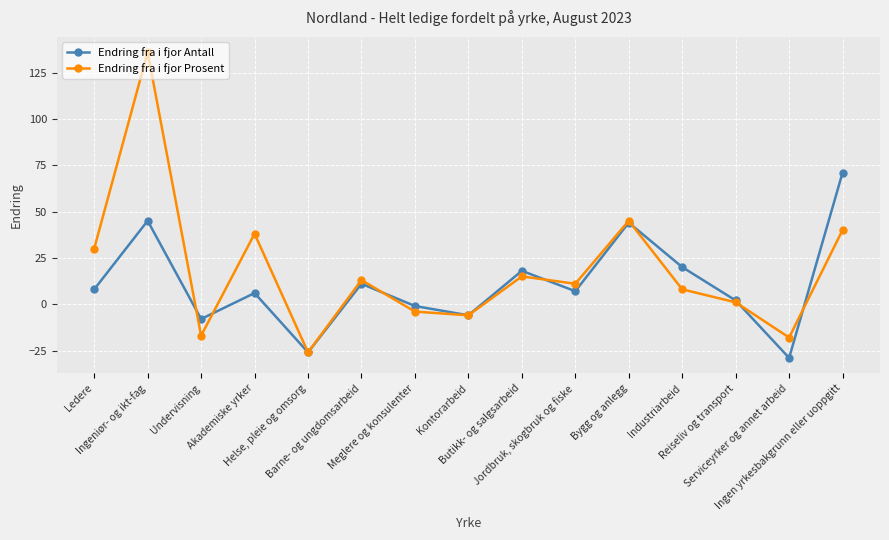

At which label is Endring fra i fjor Antall closest to 21?

Industriarbeid